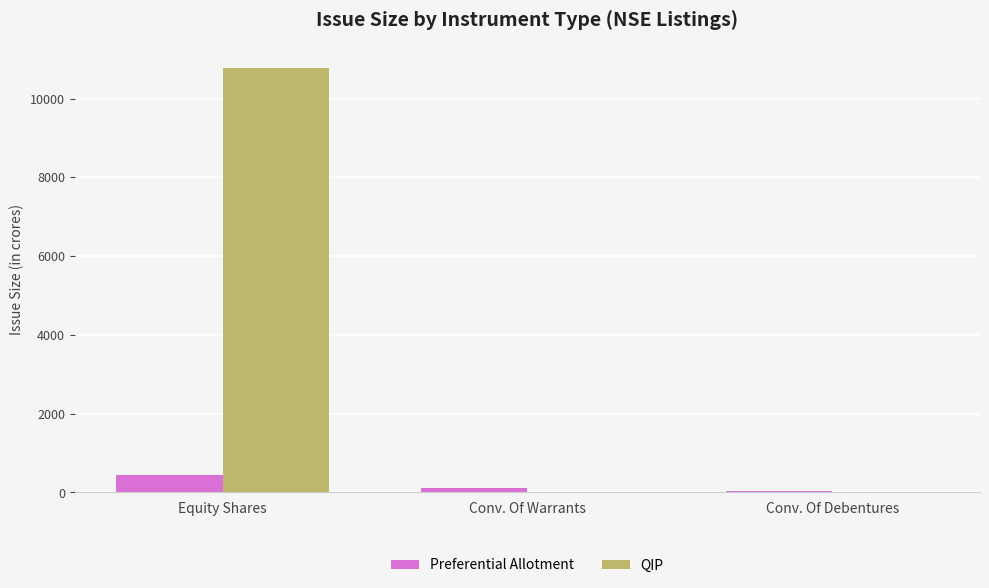

What is the average value of the Preferential Allotment series?

194.6